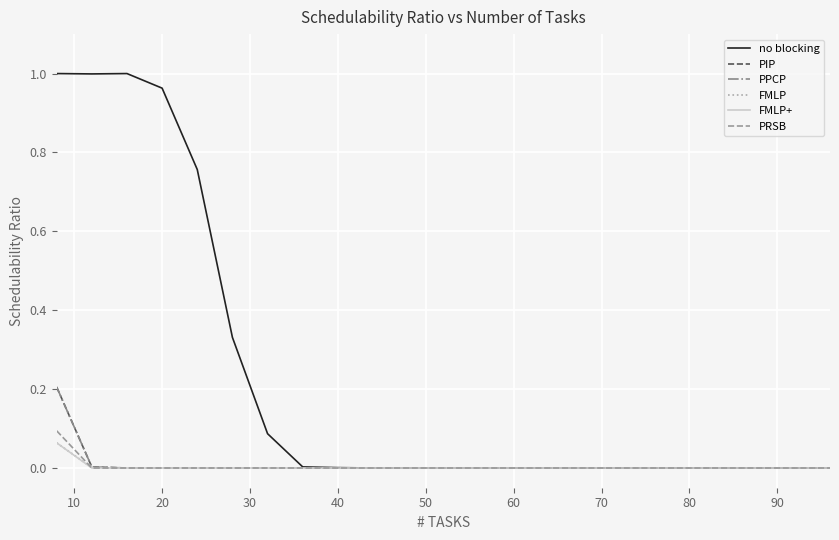

Does the chart have visible grid lines?

Yes